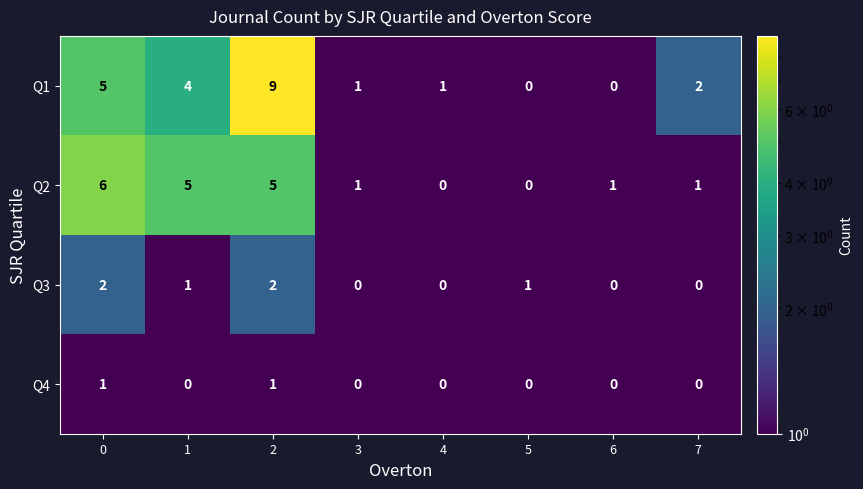

List the series in order of their overall mean, highest first.

Q1, Q2, Q3, Q4